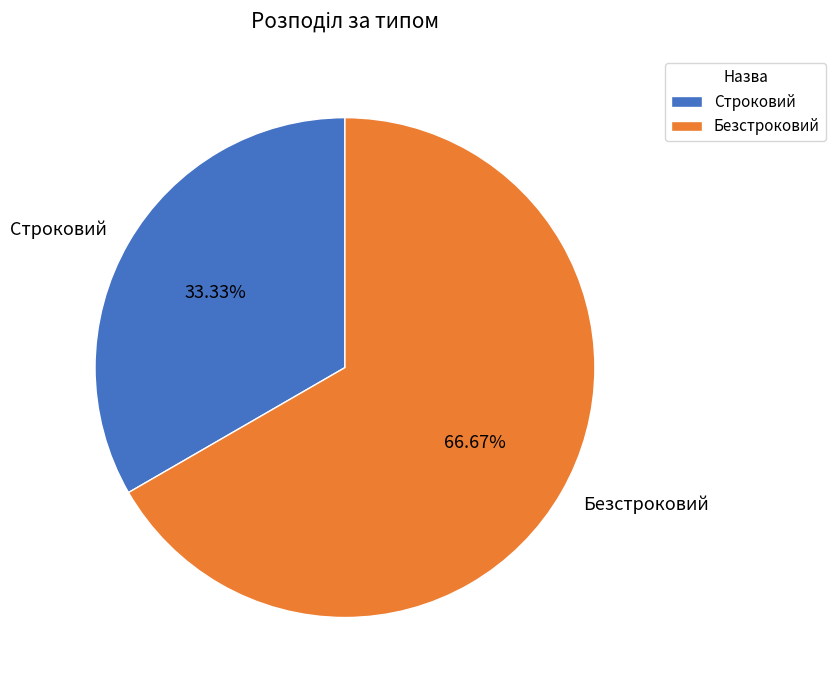

Do Безстроковий and Строковий together represent more than half of the pie?

Yes